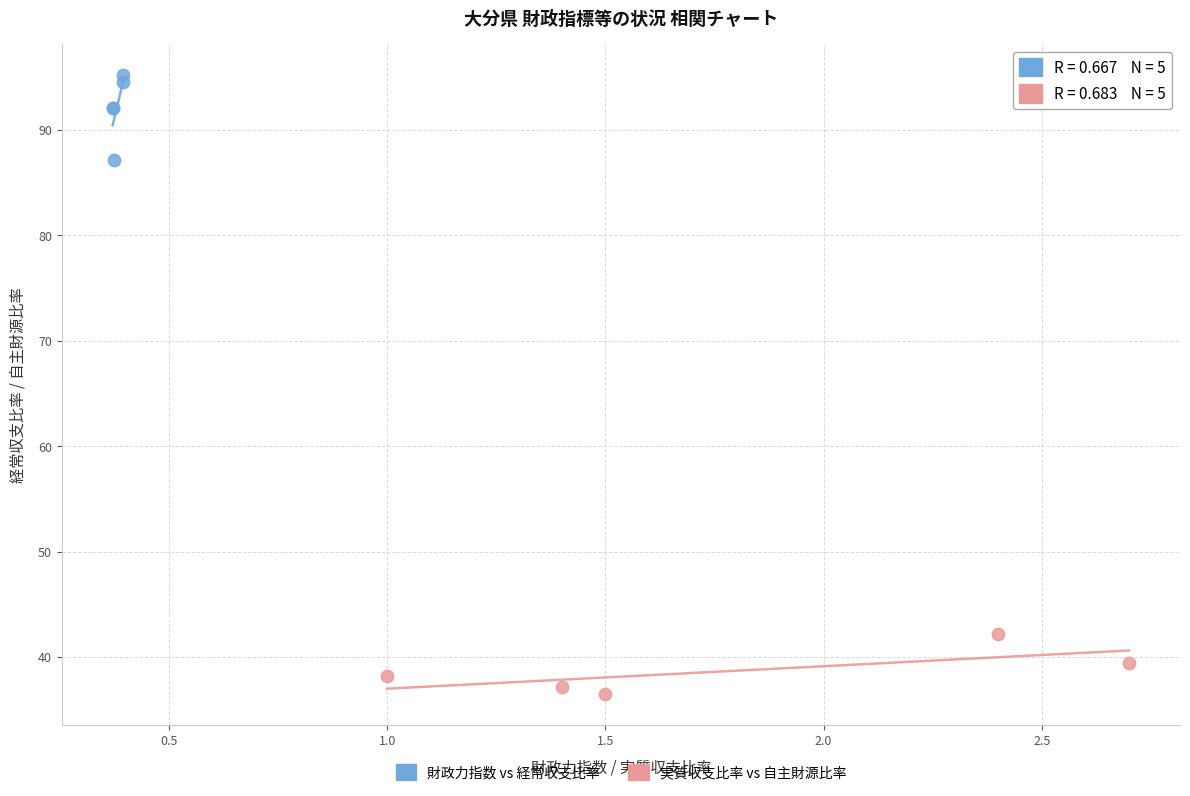

Which series reaches the minimum Y coordinate?

実質収支比率 vs 自主財源比率